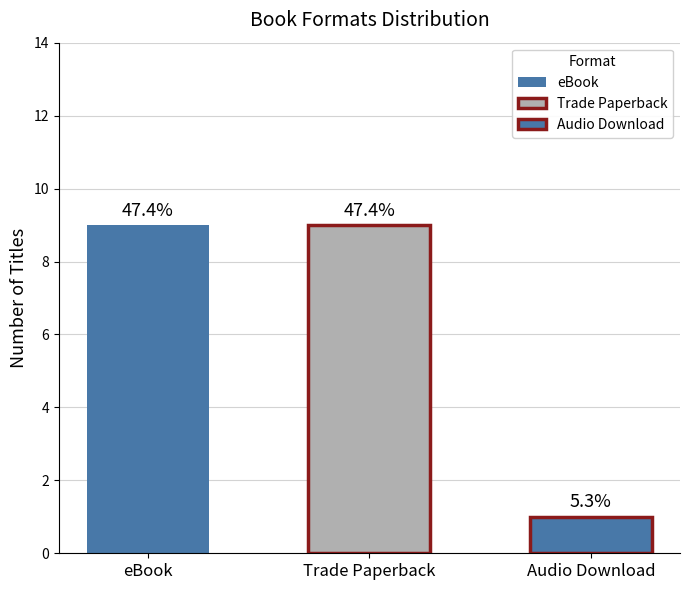

Does the chart contain any negative values?

No